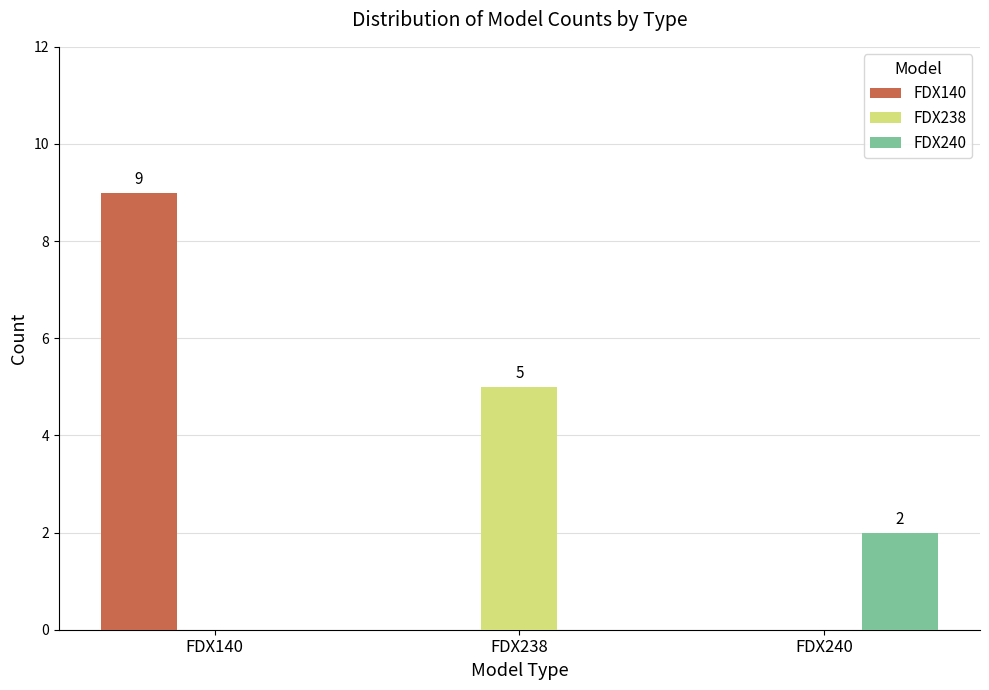

What is the total value across all series at FDX240?

2